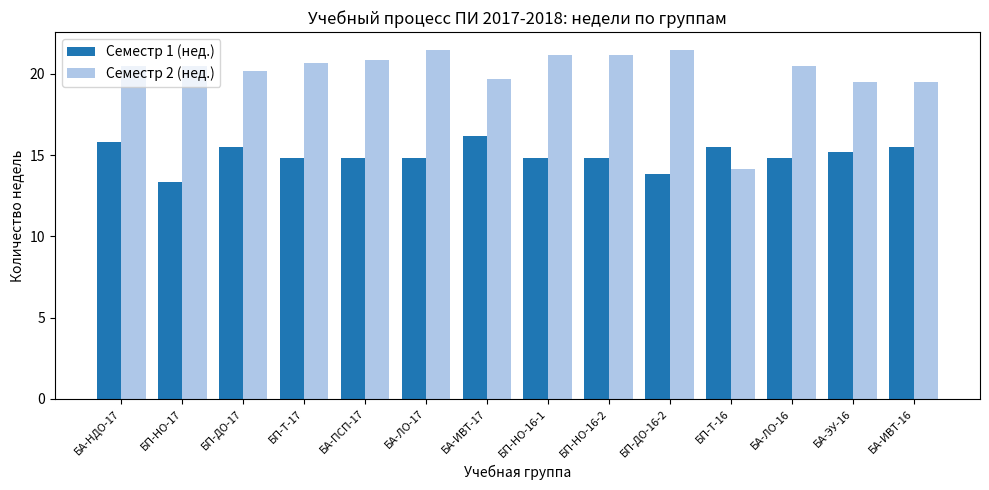

How many distinct data groups are displayed?

2